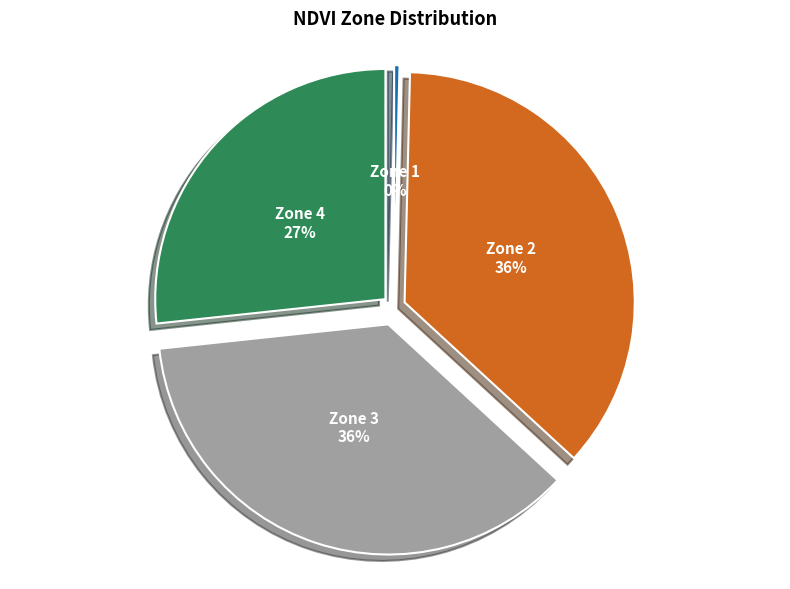

To the nearest percent, what is the average slice percentage?

25%